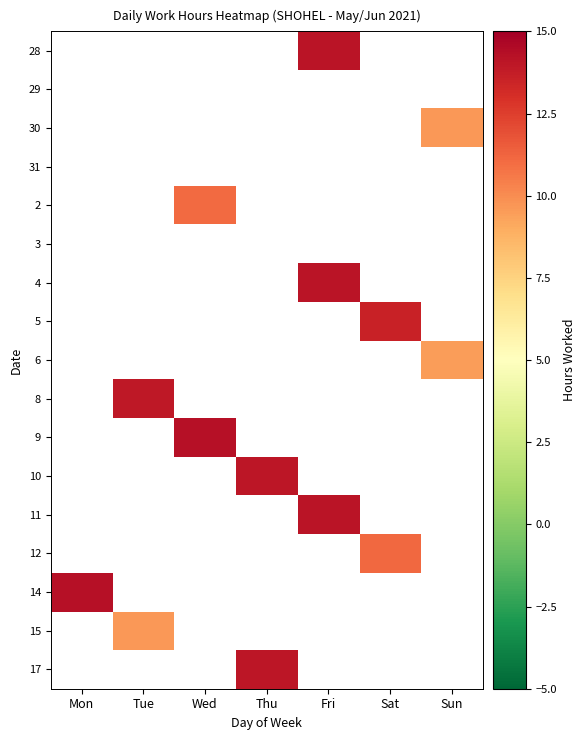

How many categories are shown in the chart?

7